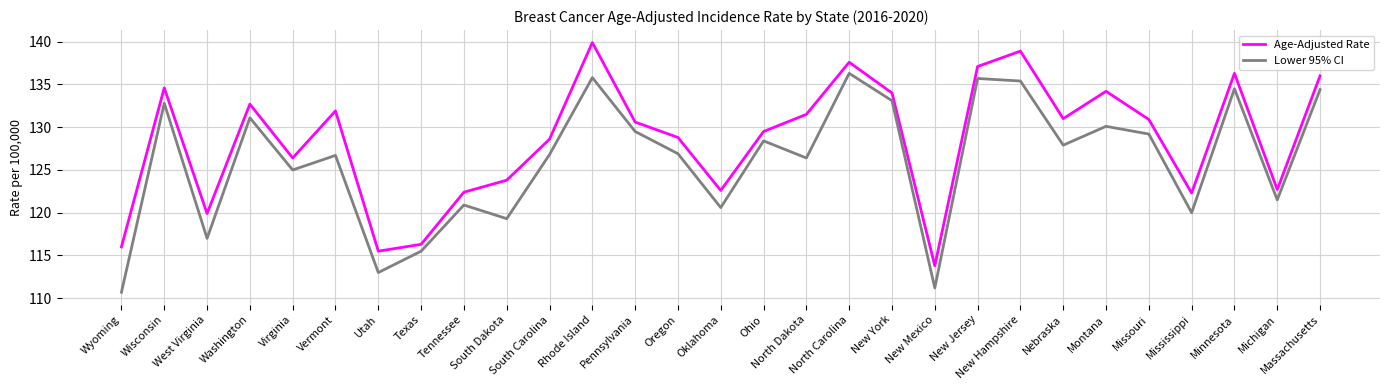

What is the minimum value shown in the chart?

110.7